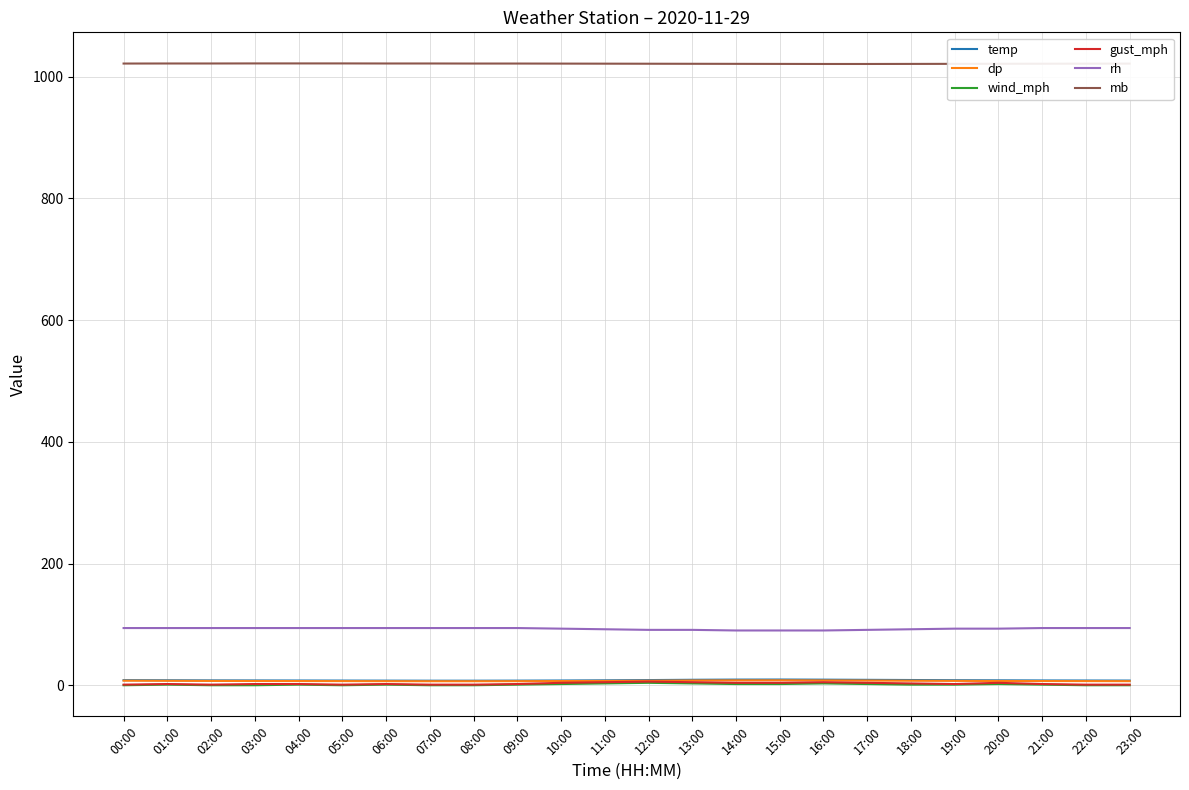

Which series has the largest range (max minus min)?

gust_mph